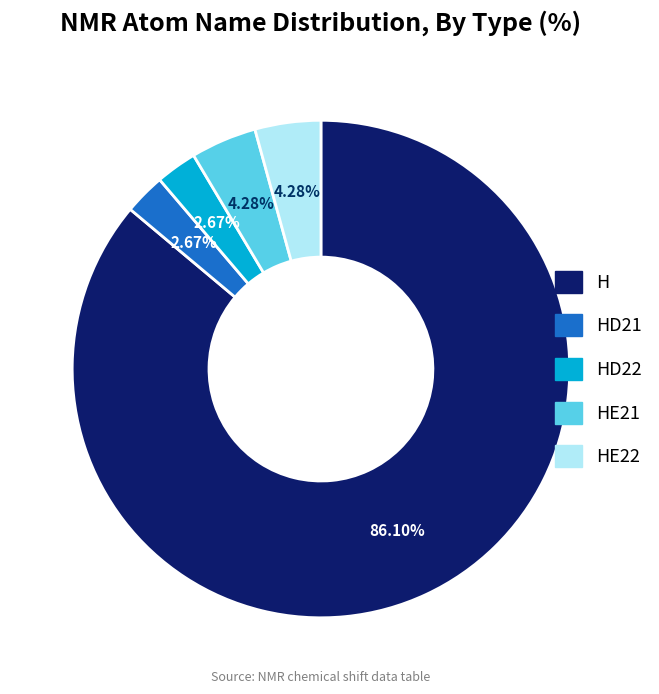

Does any single category account for the majority?

Yes